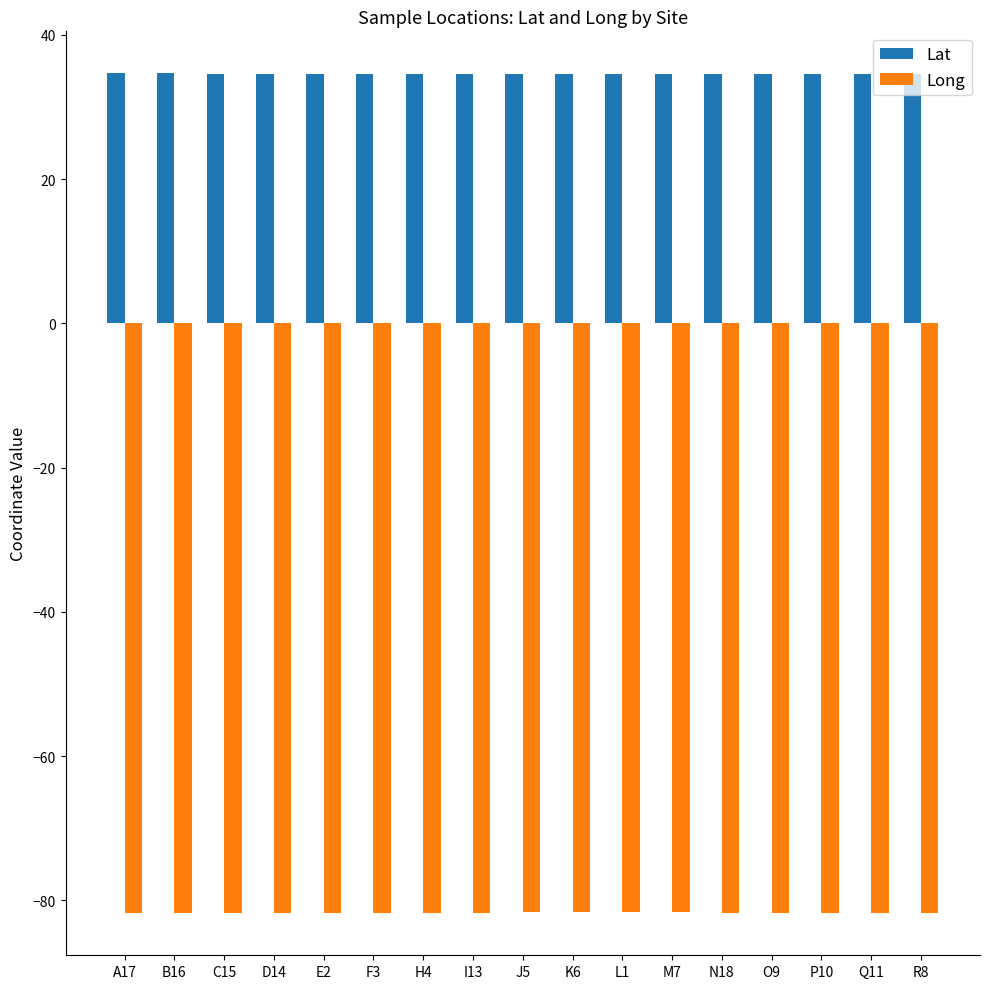

Rank the series by their maximum value, from highest to lowest.

Lat, Long